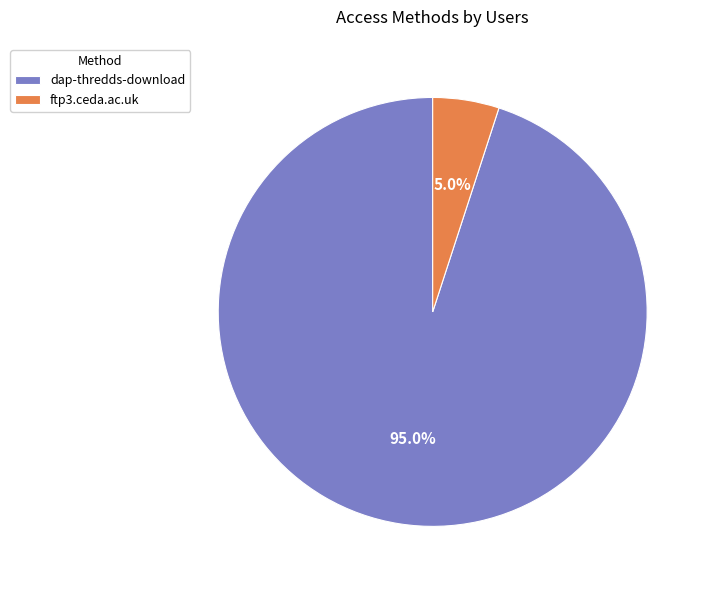

To the nearest percent, what percentage of the pie is dap-thredds-download?

95%